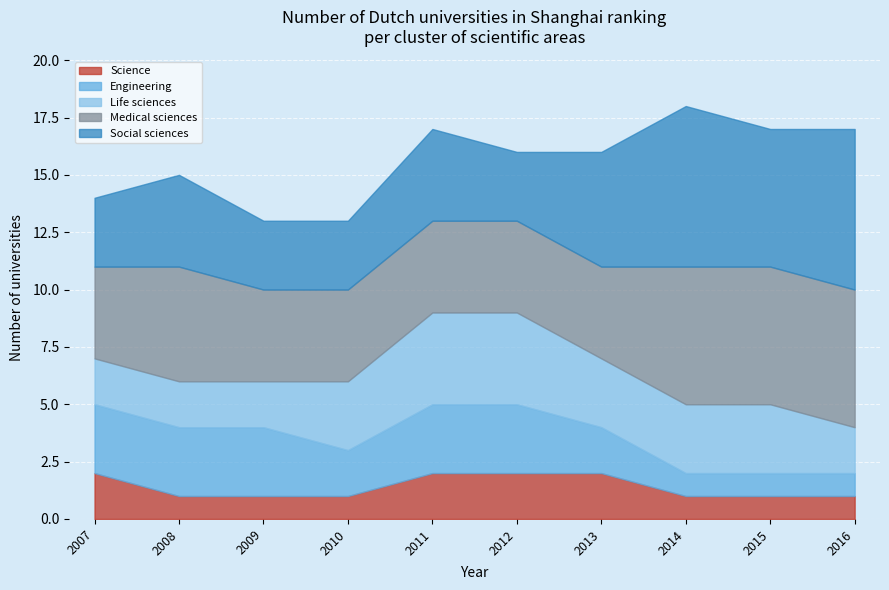

Rank the series by their maximum value, from lowest to highest.

Science, Engineering, Life sciences, Medical sciences, Social sciences